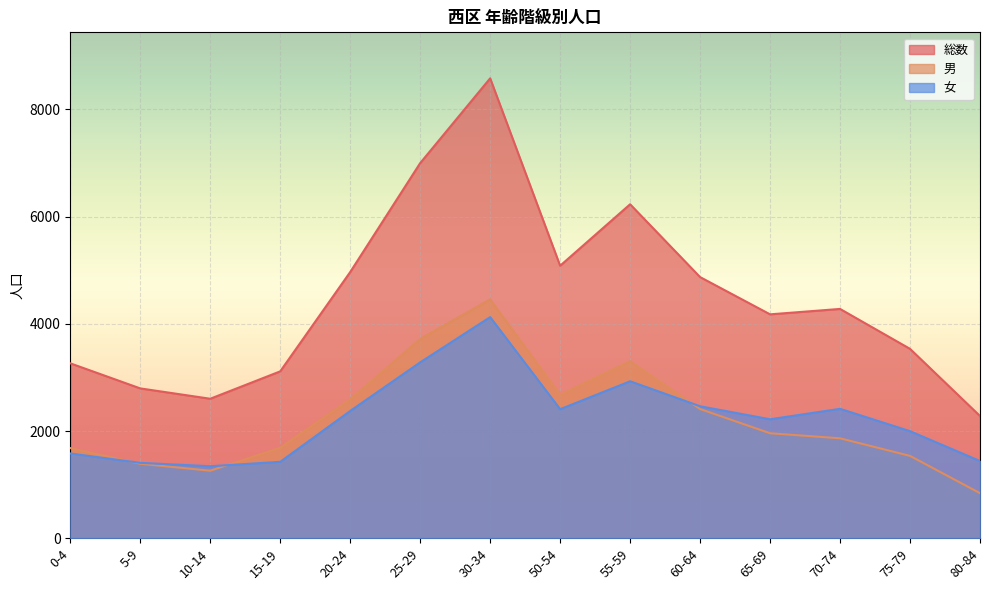

Is it true that 男 equals 2485 at 75-79?

False